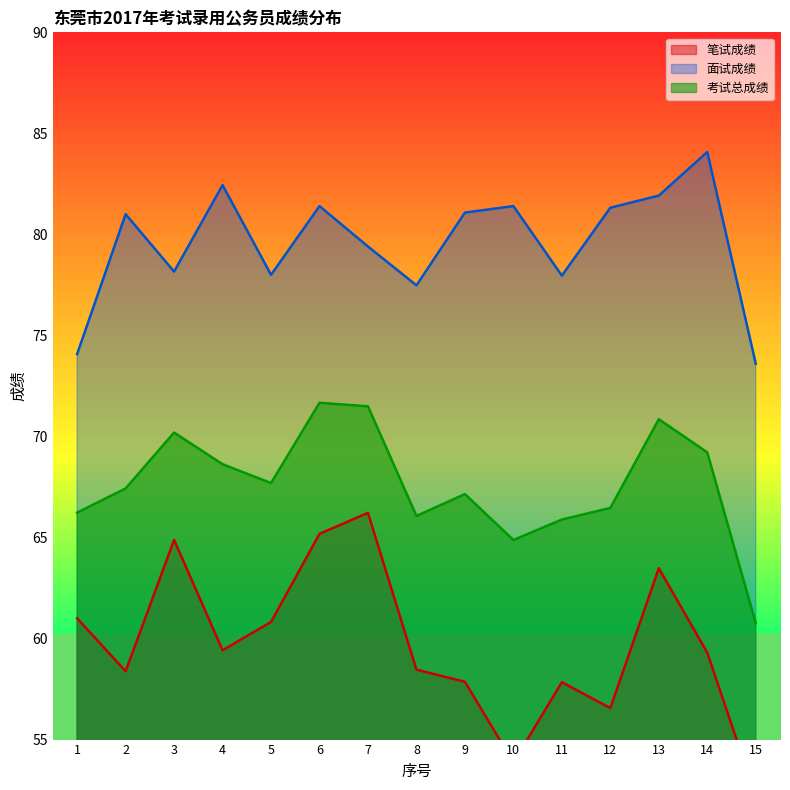

Where is the first local minimum for 考试总成绩?

5